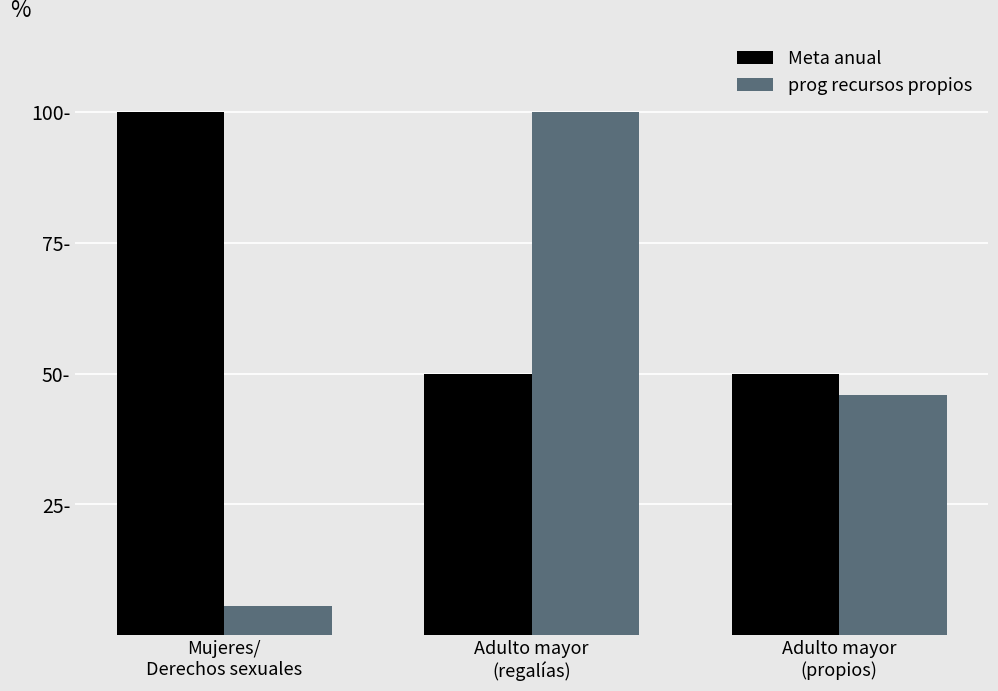

What is the difference between the highest and lowest values at Mujeres/
Derechos sexuales?

94.4